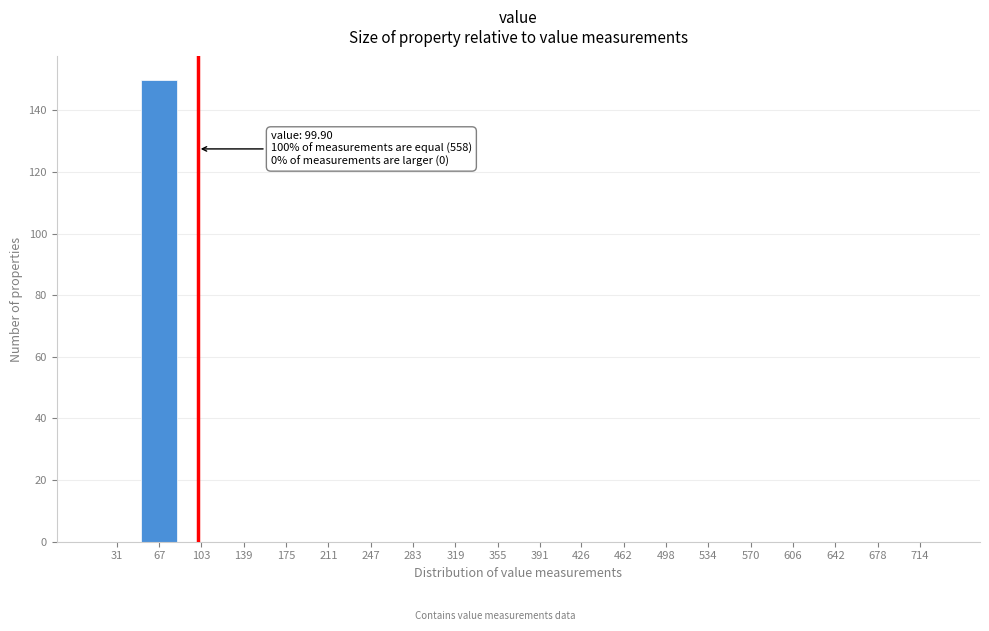

Reading right to left, what are all the values shown in this chart?

714=0	678=0	642=0	606=0	570=0	534=0	498=0	462=0	426=0	391=0	355=0	319=0	283=0	247=0	211=0	175=0	139=0	103=0	67=150	31=0